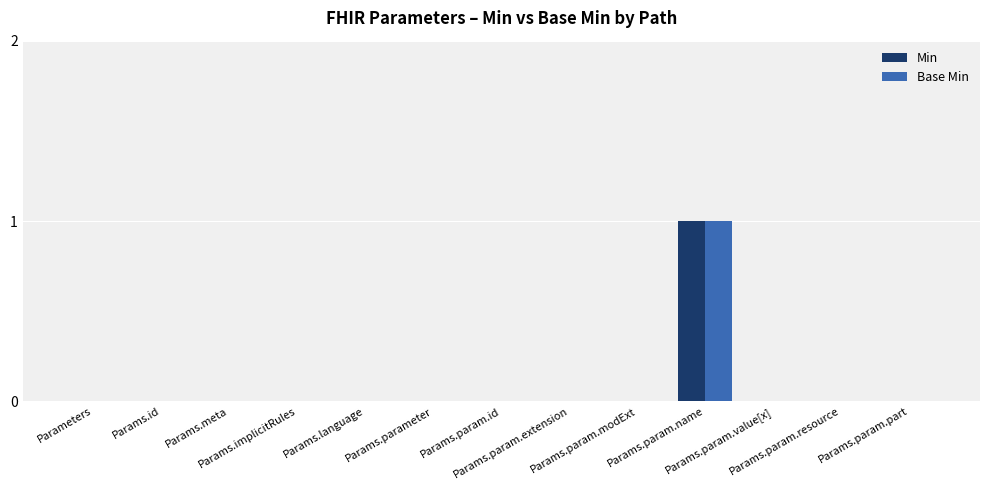

Are the bars grouped side by side (vs. stacked)?

Yes